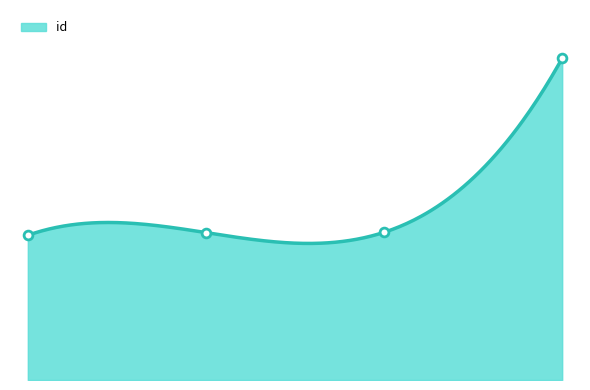

Approximately how many times larger is the value at 2.0 compared to 0.0?

1.0